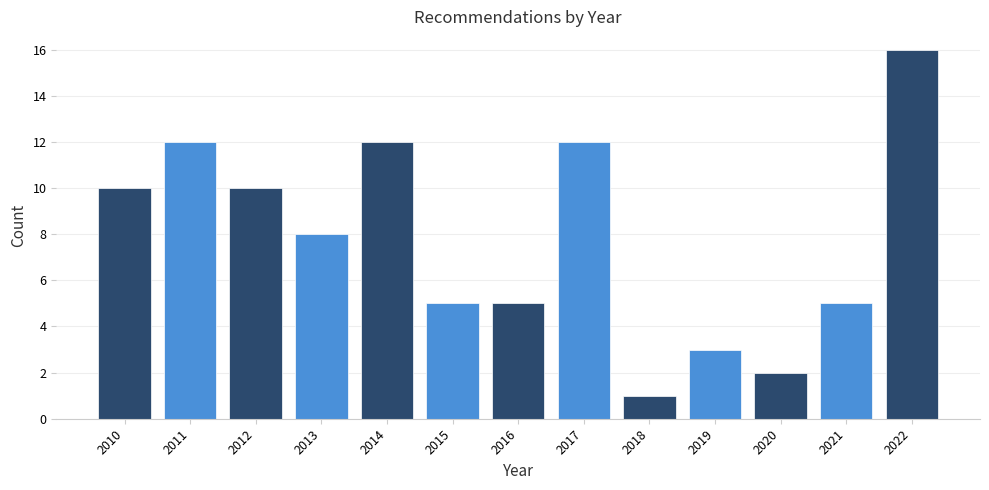

Reading left to right, list all the values displayed in this chart.

10	12	10	8	12	5	5	12	1	3	2	5	16